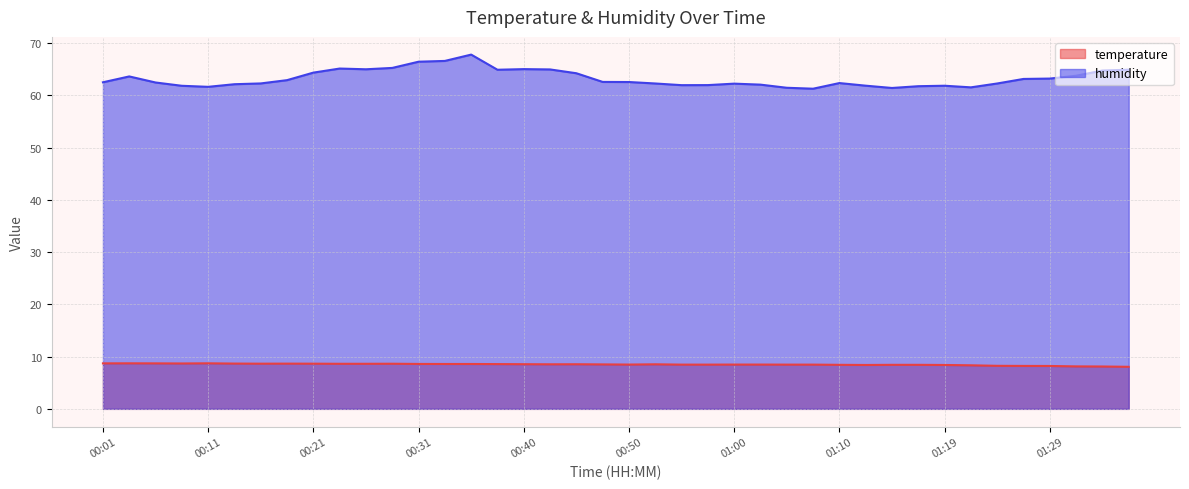

How many distinct data groups are displayed?

2